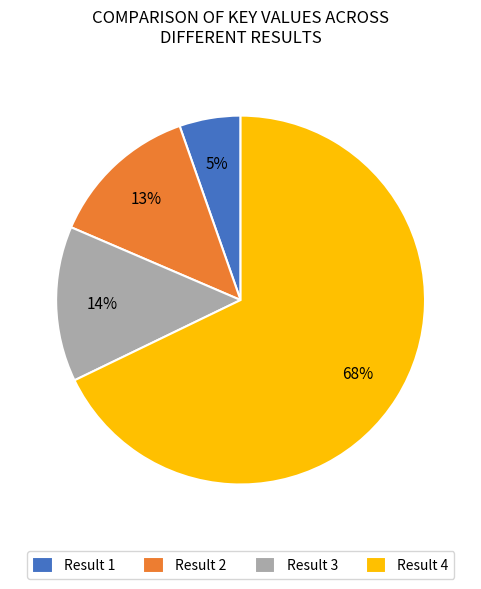

To the nearest percent, what portion does Result 1 represent?

5%